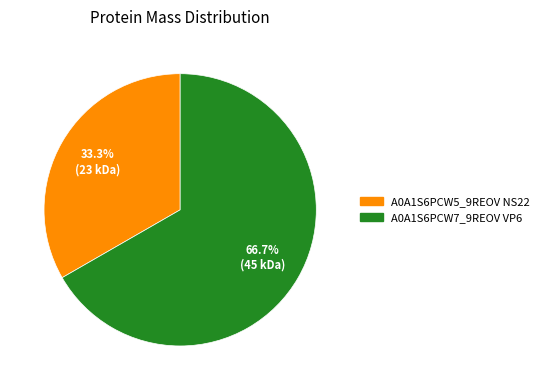

Which category has the smallest portion of the pie?

A0A1S6PCW5_9REOV NS22